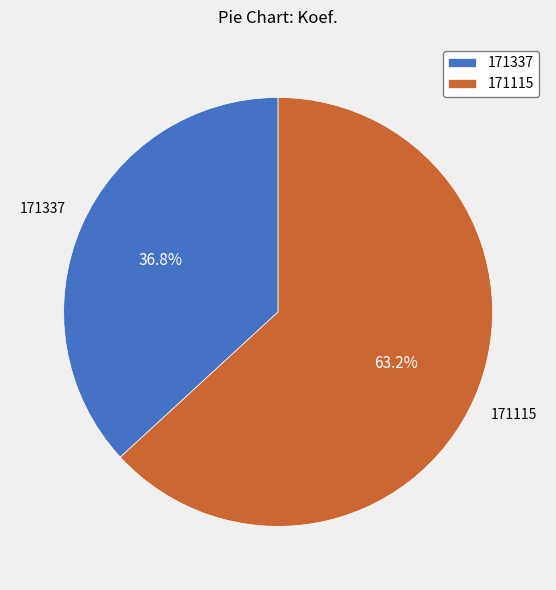

Is it true that 171337 is 37% of the pie?

True